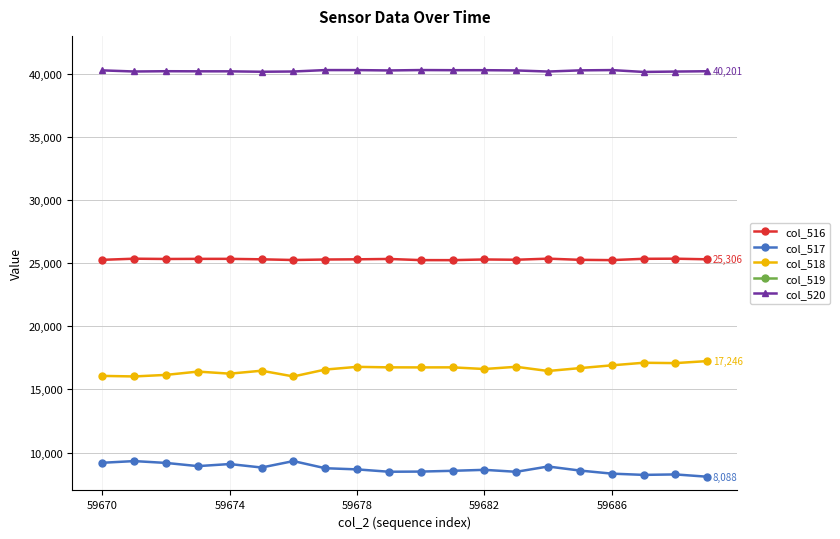

What is the minimum value for col_520?

40145